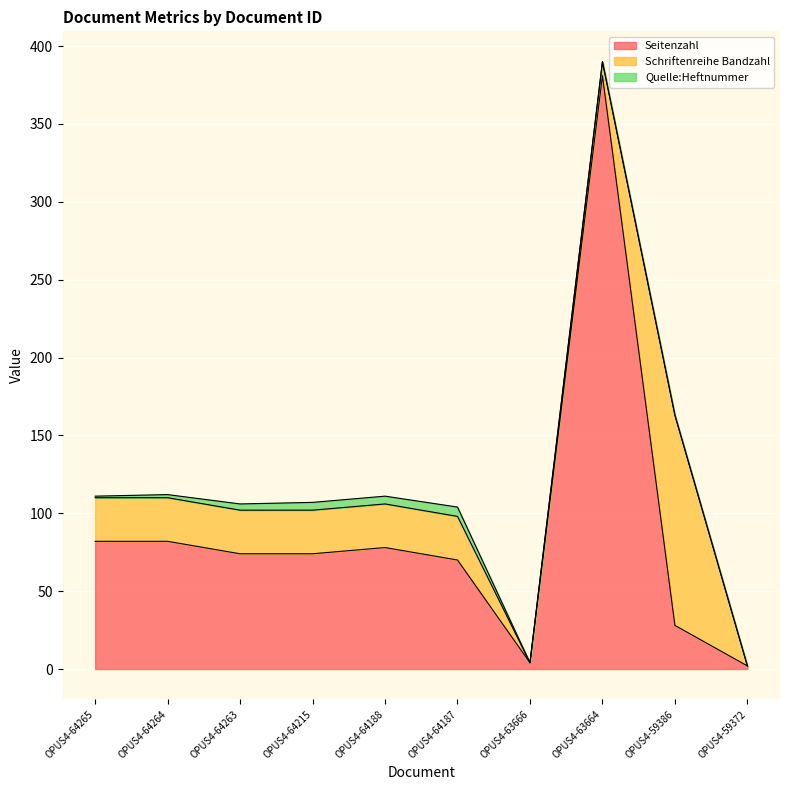

The value of Seitenzahl at OPUS4-64215 is 98. True or false?

False